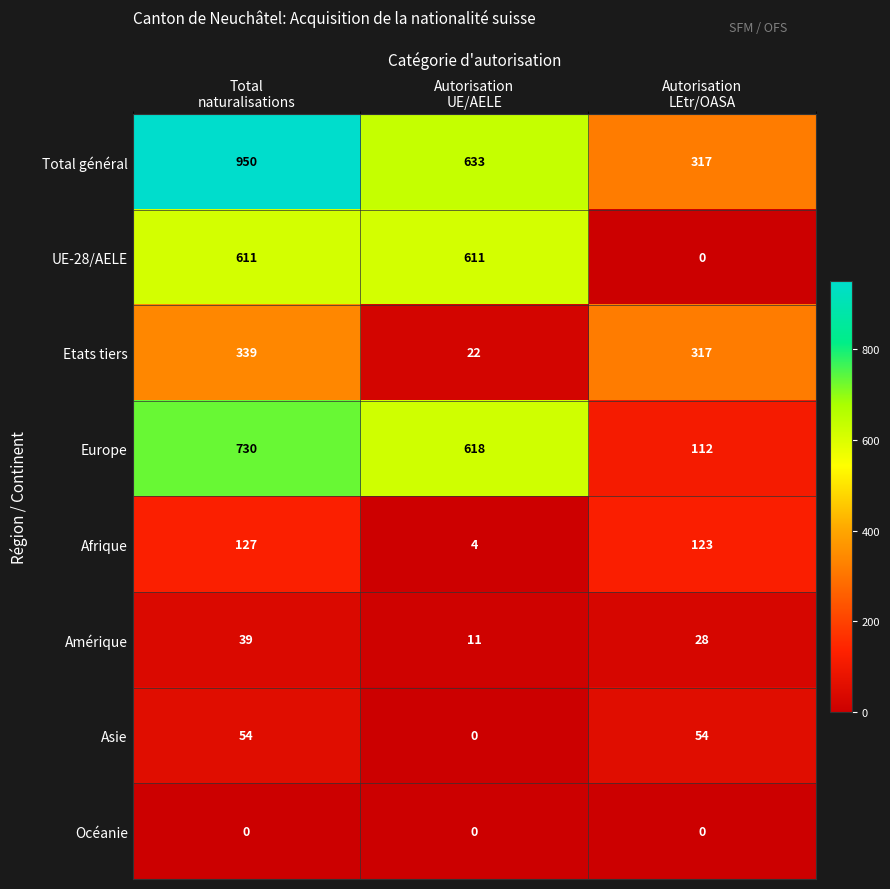

What is the average value of the Europe series?

487